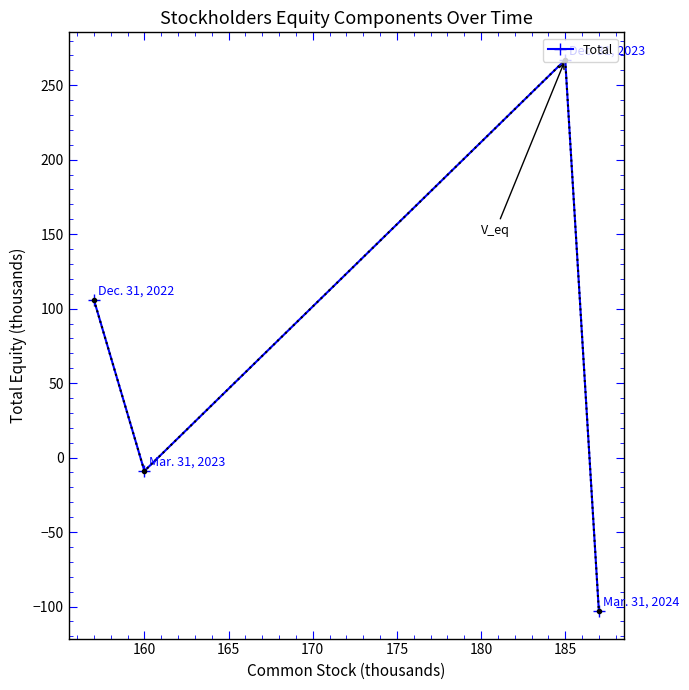

What is the sum of all values?

261